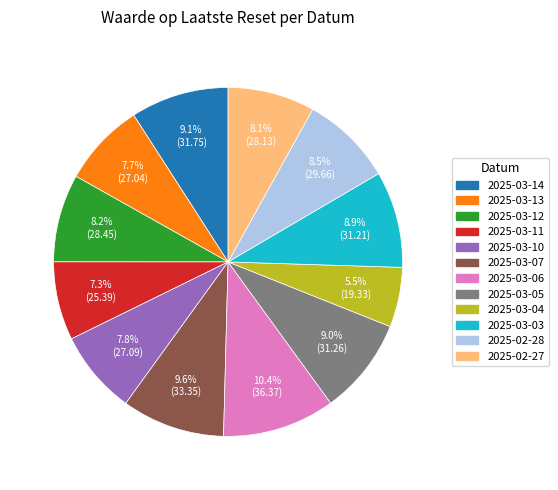

To the nearest percent, what is the difference between the largest and smallest slice percentages?

5%